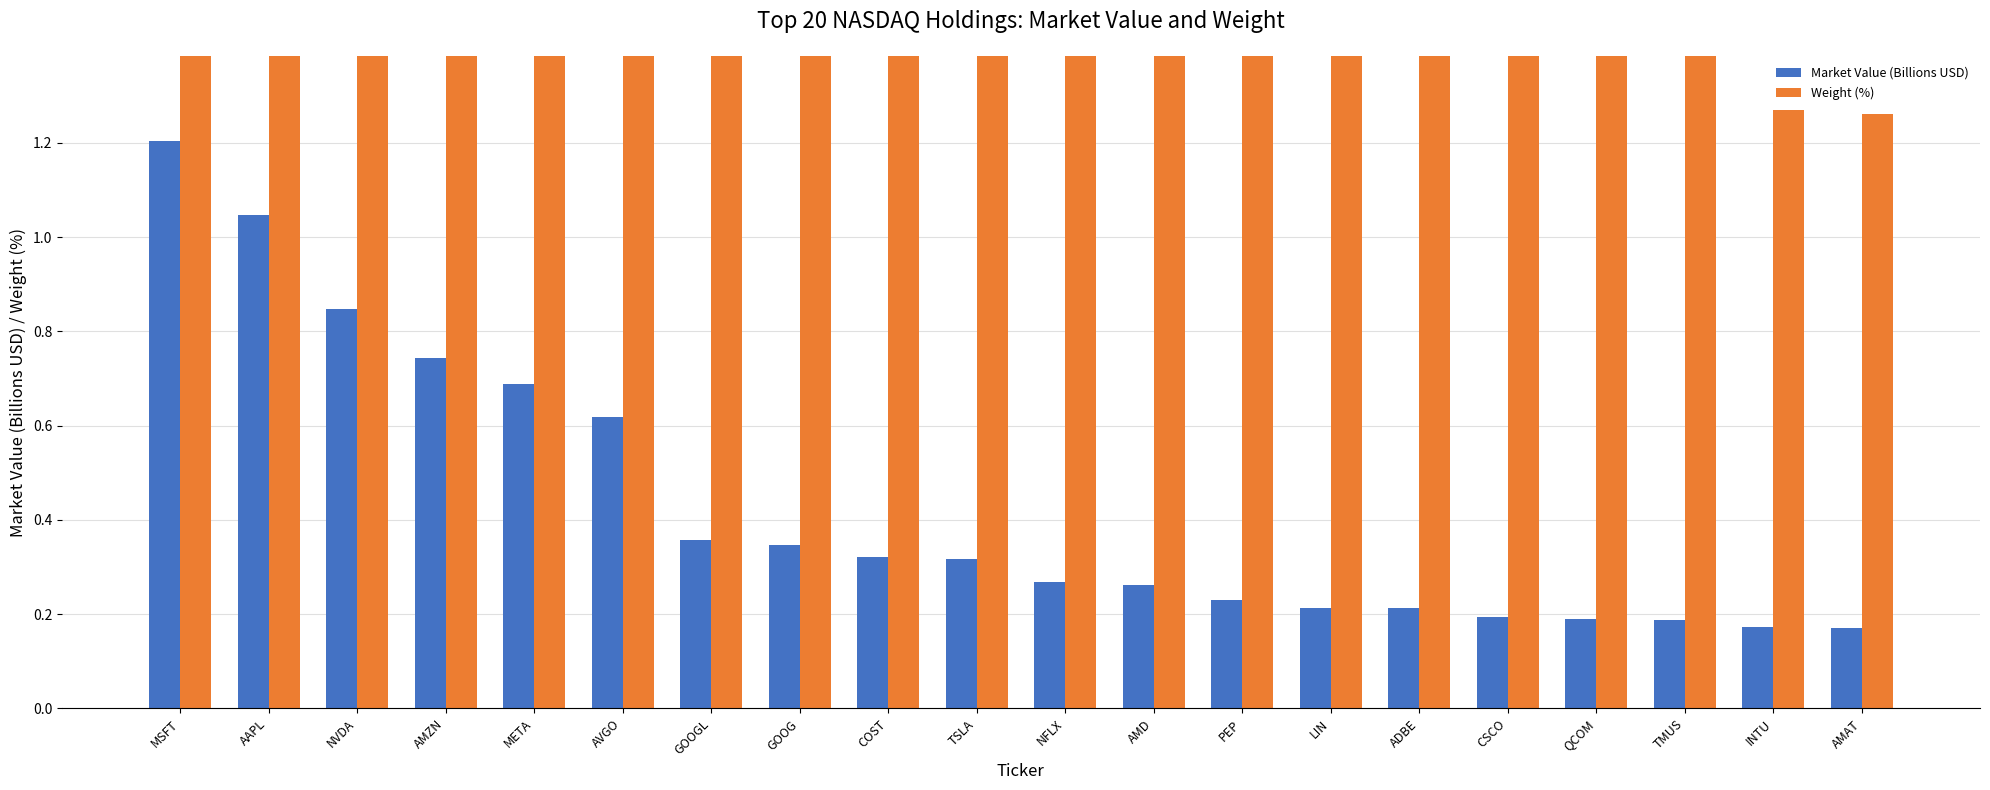

What is the sum of all Market Value (Billions USD) values?

8.6